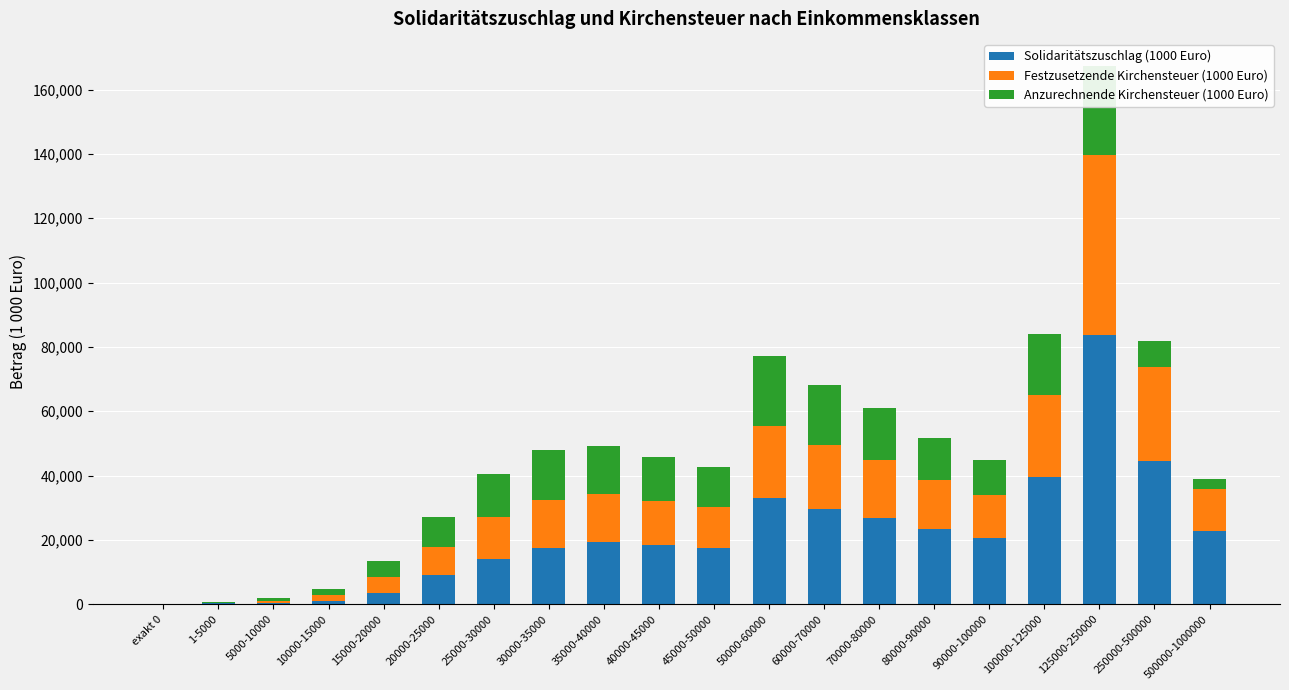

Rank the series by their average value, from highest to lowest.

Solidaritätszuschlag (1000 Euro), Festzusetzende Kirchensteuer (1000 Euro), Anzurechnende Kirchensteuer (1000 Euro)